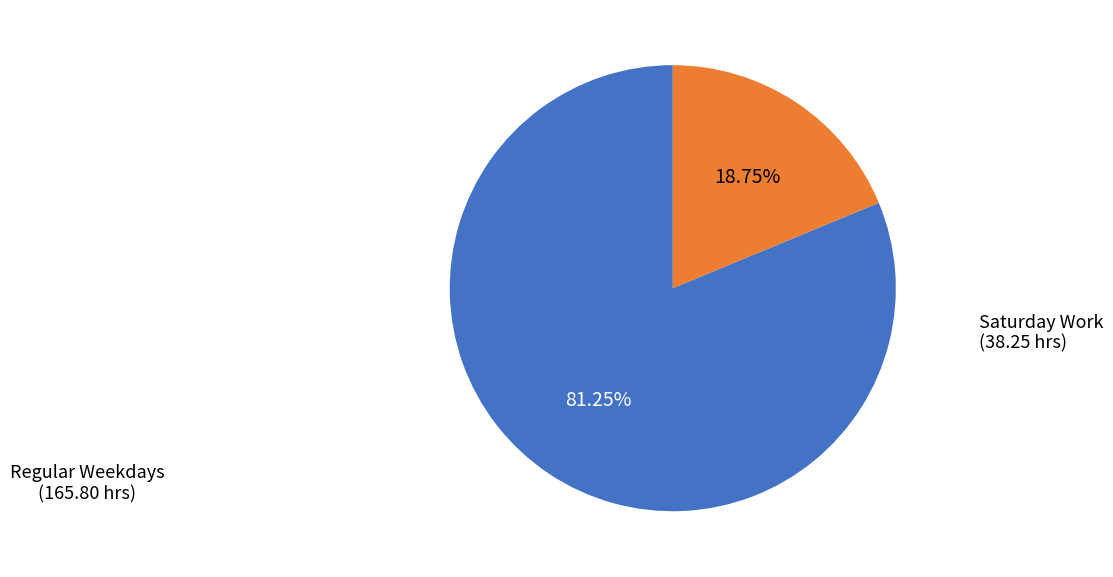

To the nearest percent, what is the average slice percentage?

50%